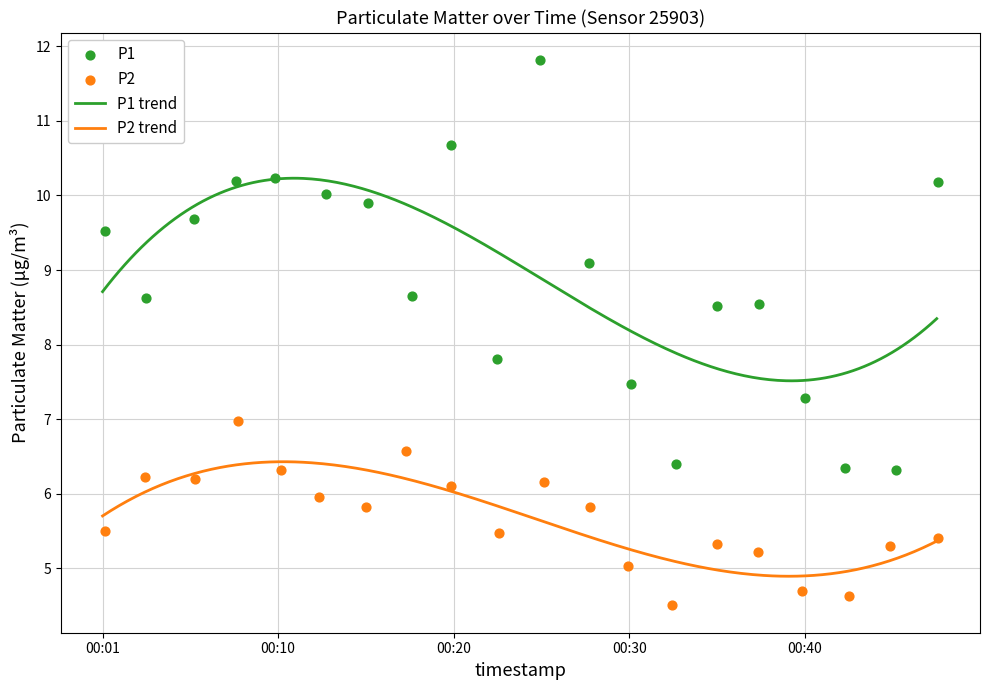

Which series has the largest total across all categories?

P1